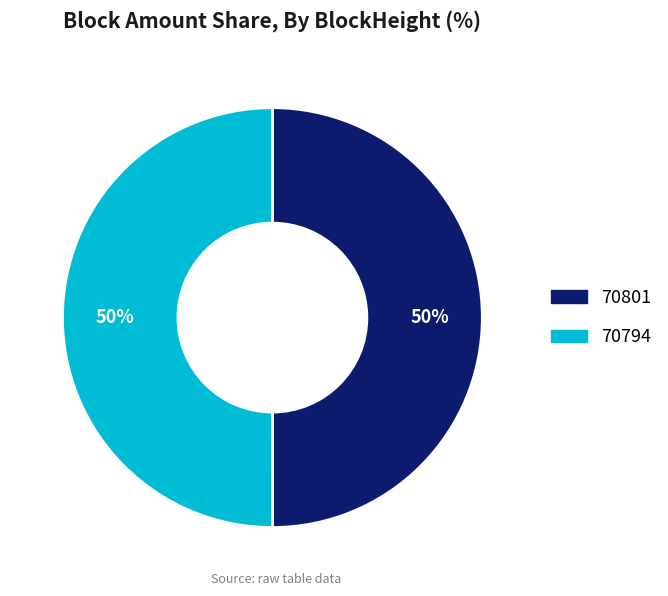

How many segments does this pie chart have?

2